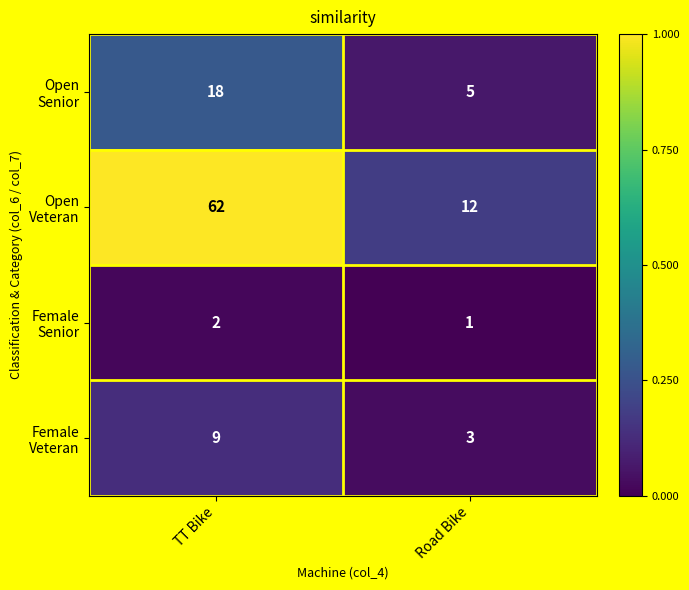

What is the difference between the highest and lowest values at Road Bike?

11